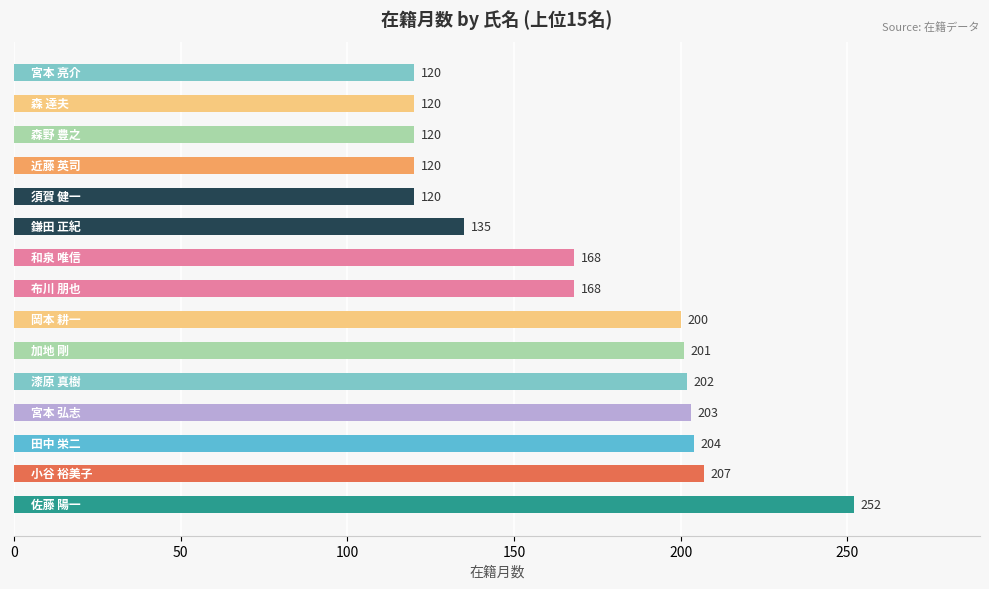

What is the maximum value shown in the chart?

252